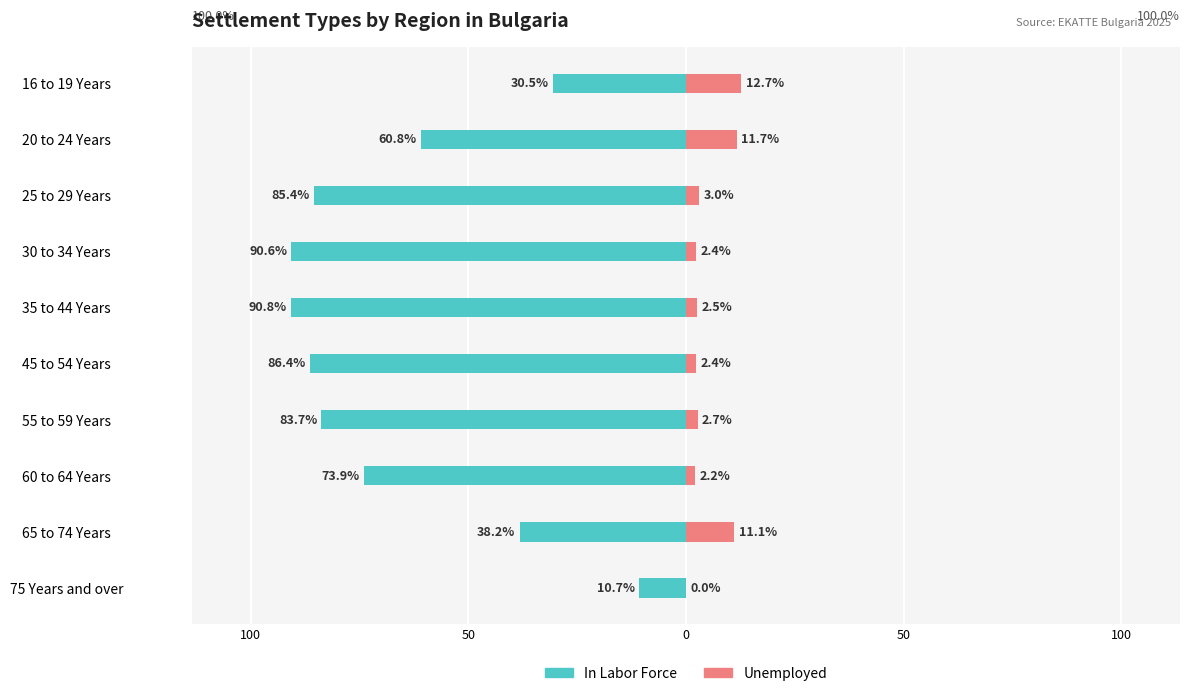

At how many categories does at least one series exceed -4?

10